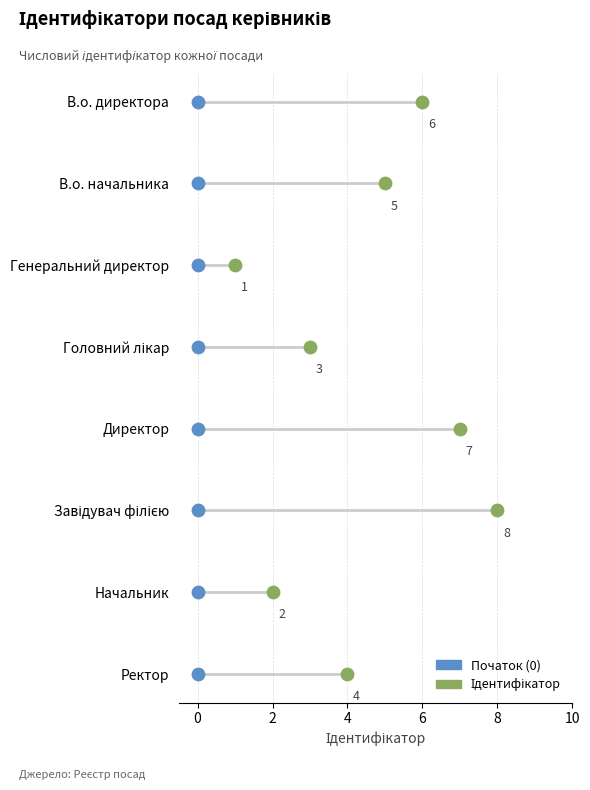

Between Завідувач філією and Генеральний директор, which is larger?

Завідувач філією